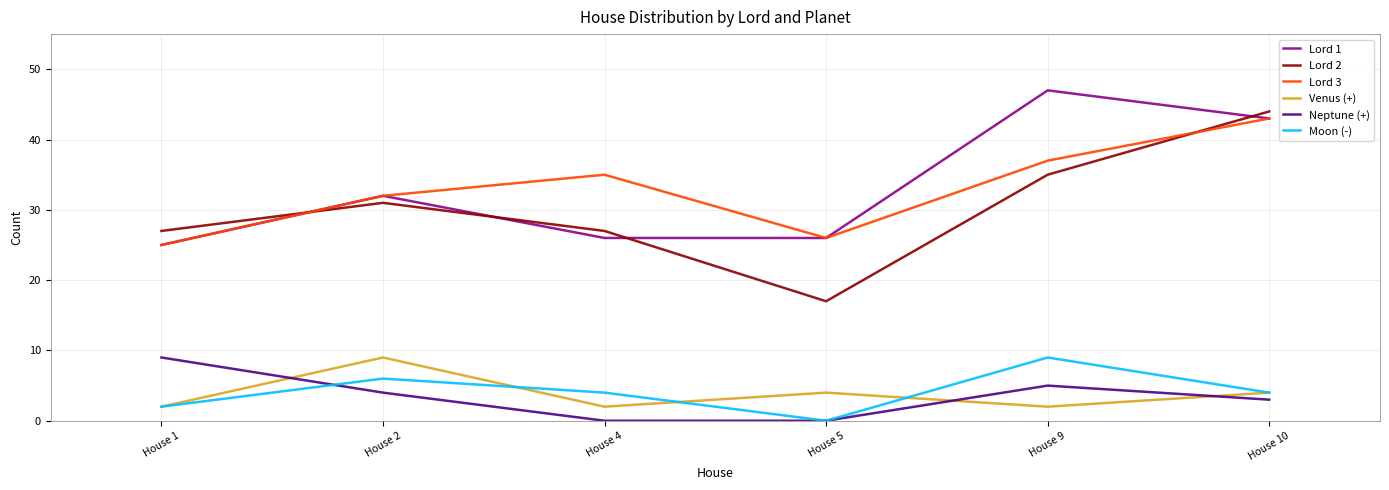

What is the maximum value shown in the chart?

47